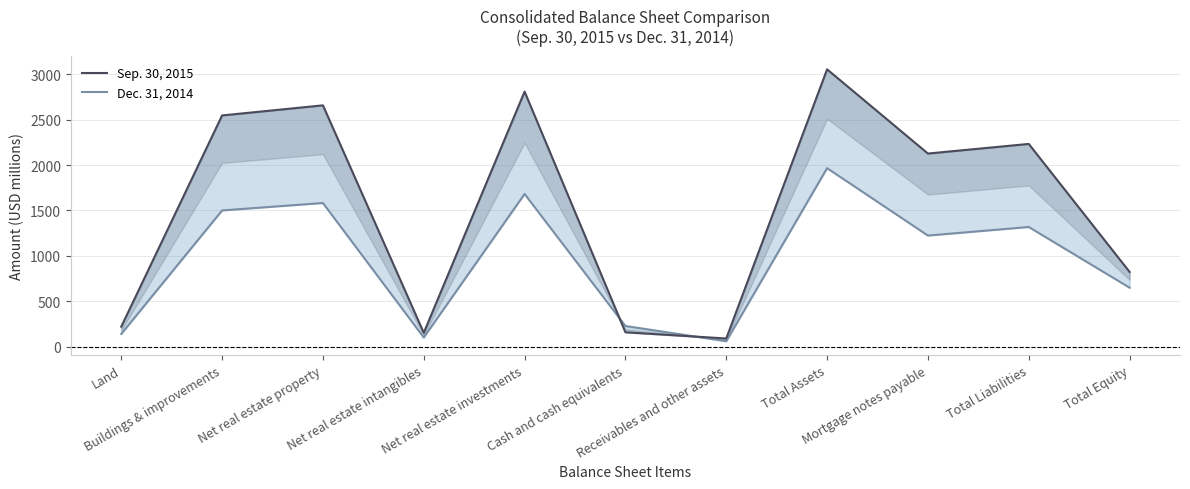

Where is Sep. 30, 2015 nearest to the value 1571?

Mortgage notes payable